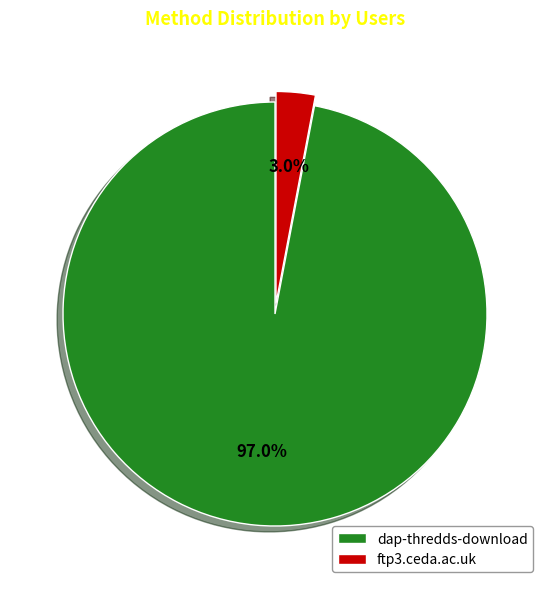

To the nearest percent, what portion does dap-thredds-download represent?

97%